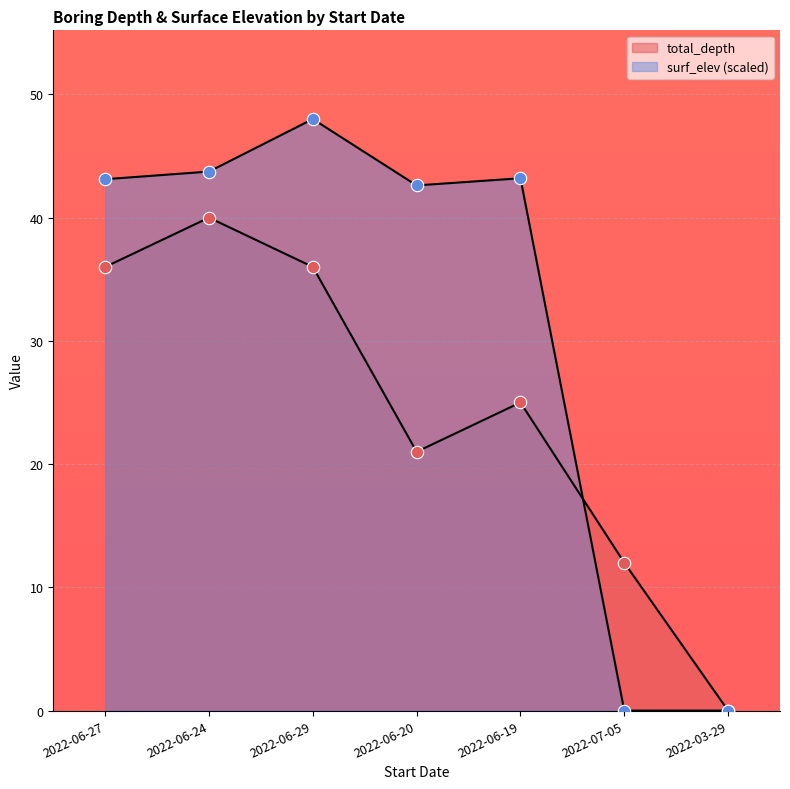

Which series reaches the maximum Y coordinate?

surf_elev